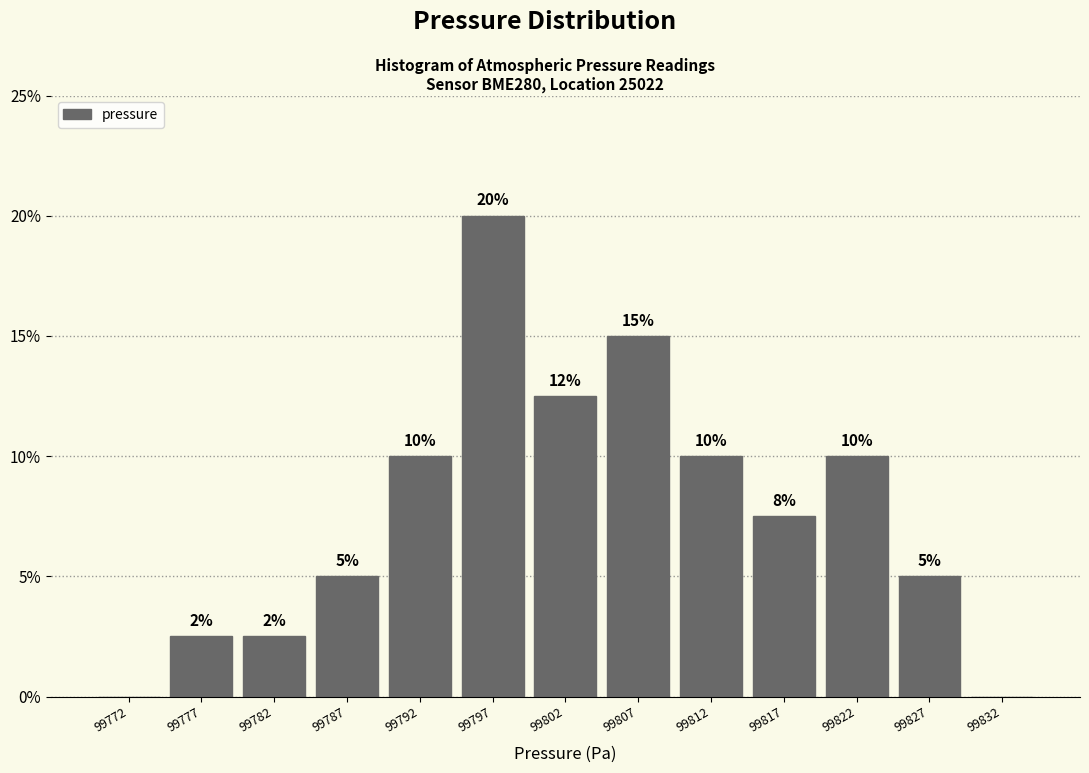

Which range on the x-axis has the tallest bar?

99795 to 99800